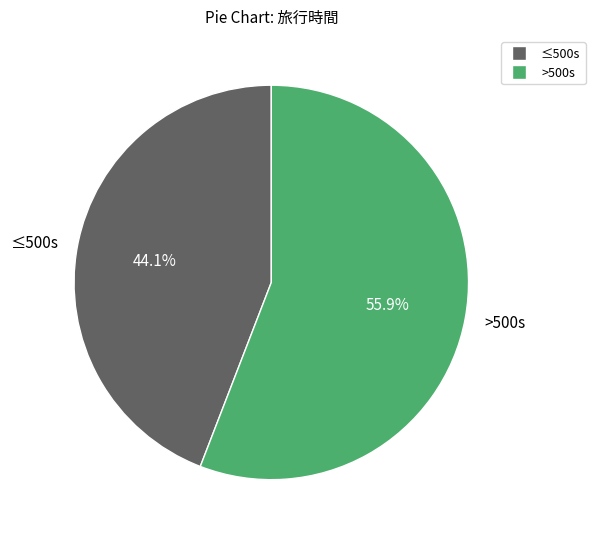

Which category has the biggest portion of the pie?

>500s